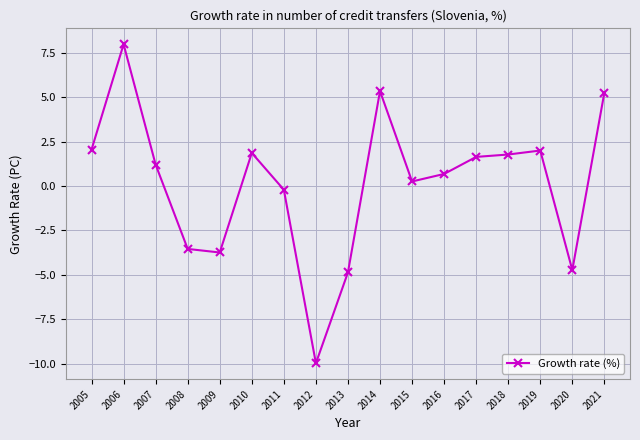

Does the chart have visible grid lines?

Yes